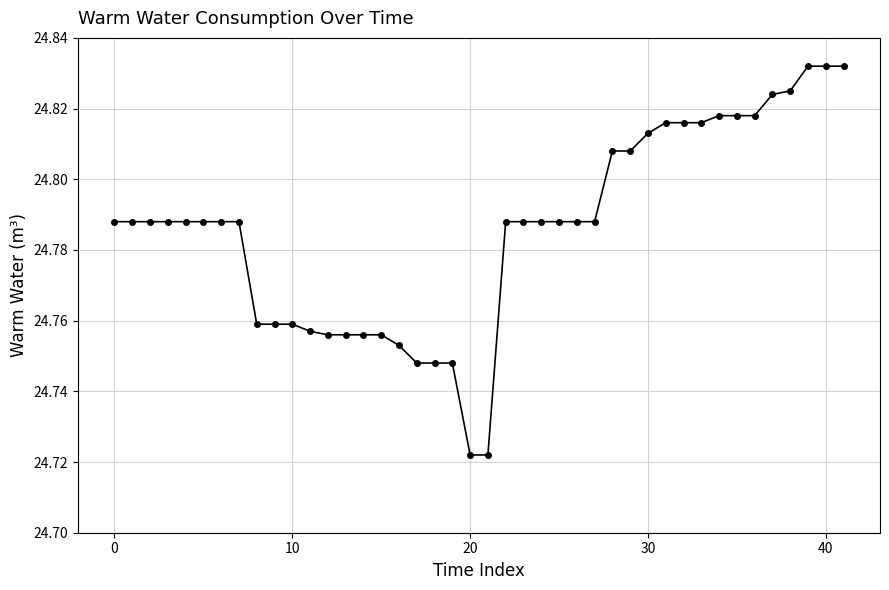

Does the chart display data point markers on the line(s)?

Yes